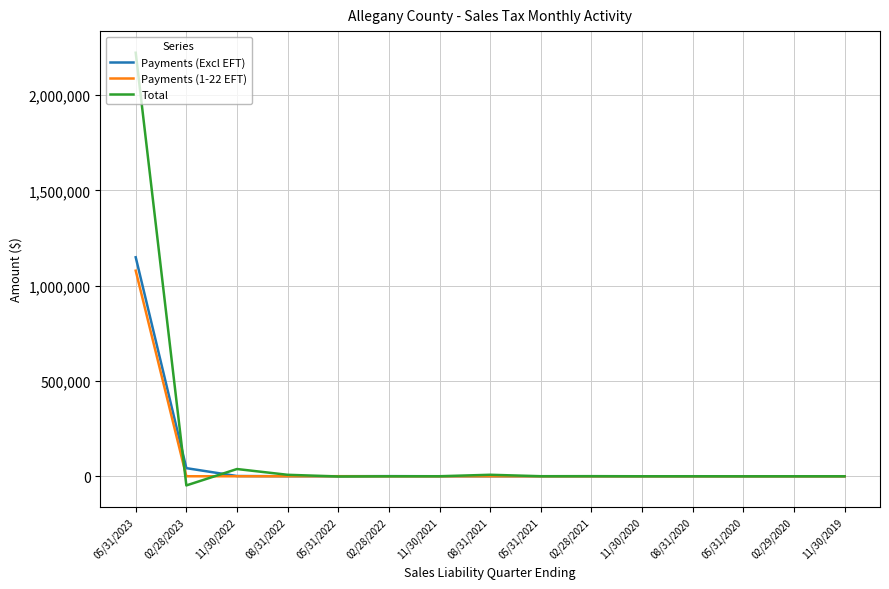

What is the highest value of the Total series?

2223044.5